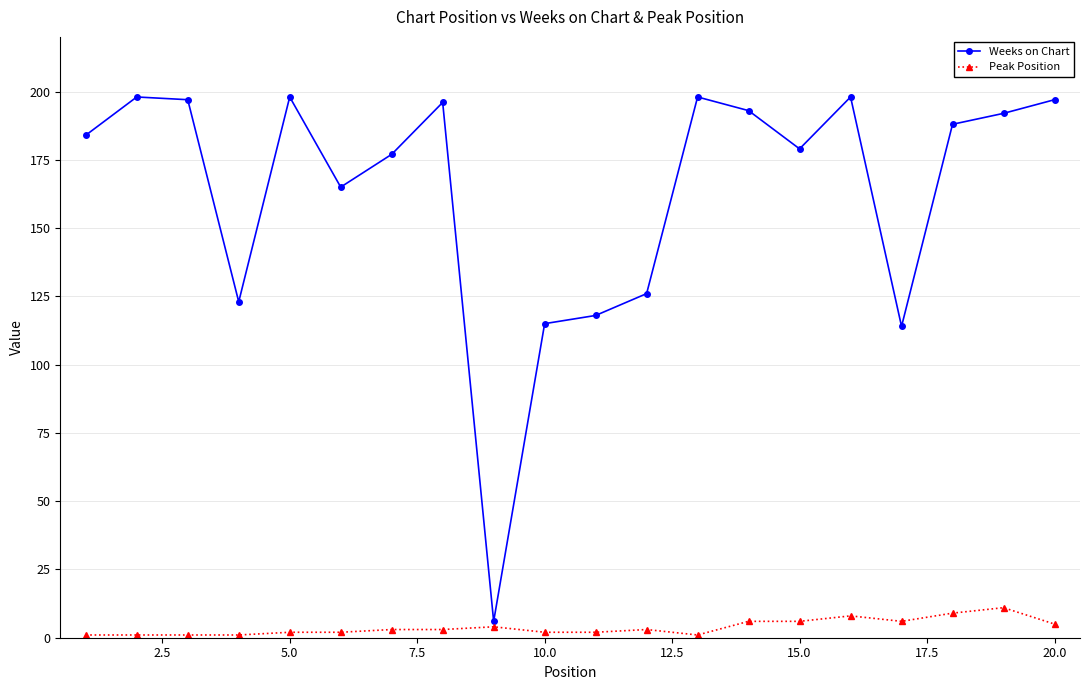

True or false: Weeks on Chart has more than 2 points higher than both neighbors.

True